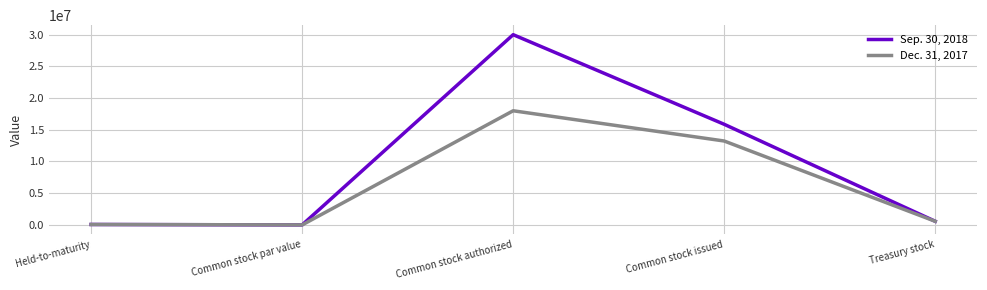

Is it true that Sep. 30, 2018 equals 573065 at Treasury stock?

True